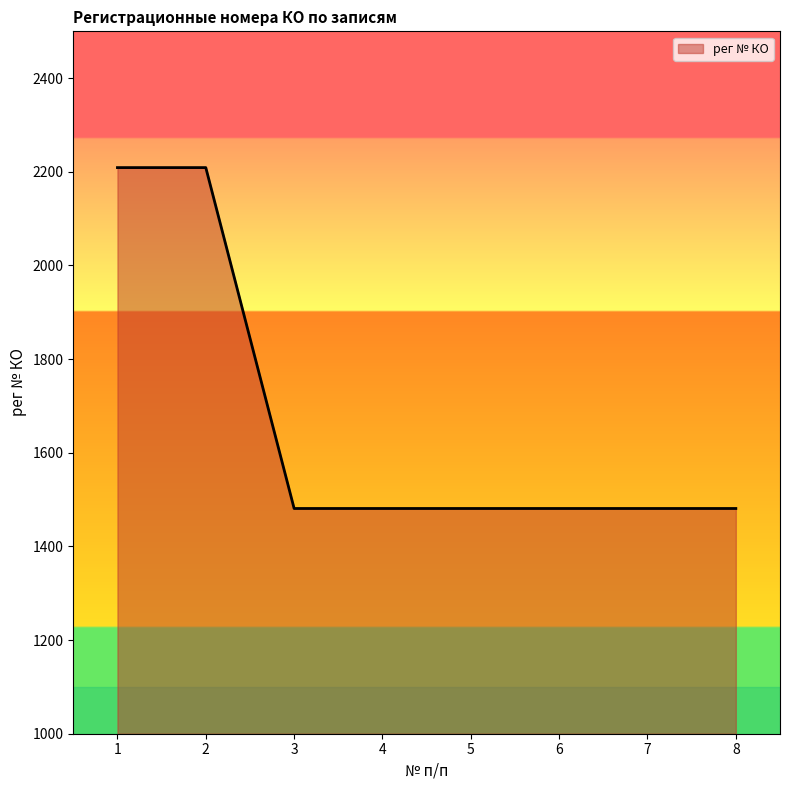

What is the maximum value shown in the chart?

2209